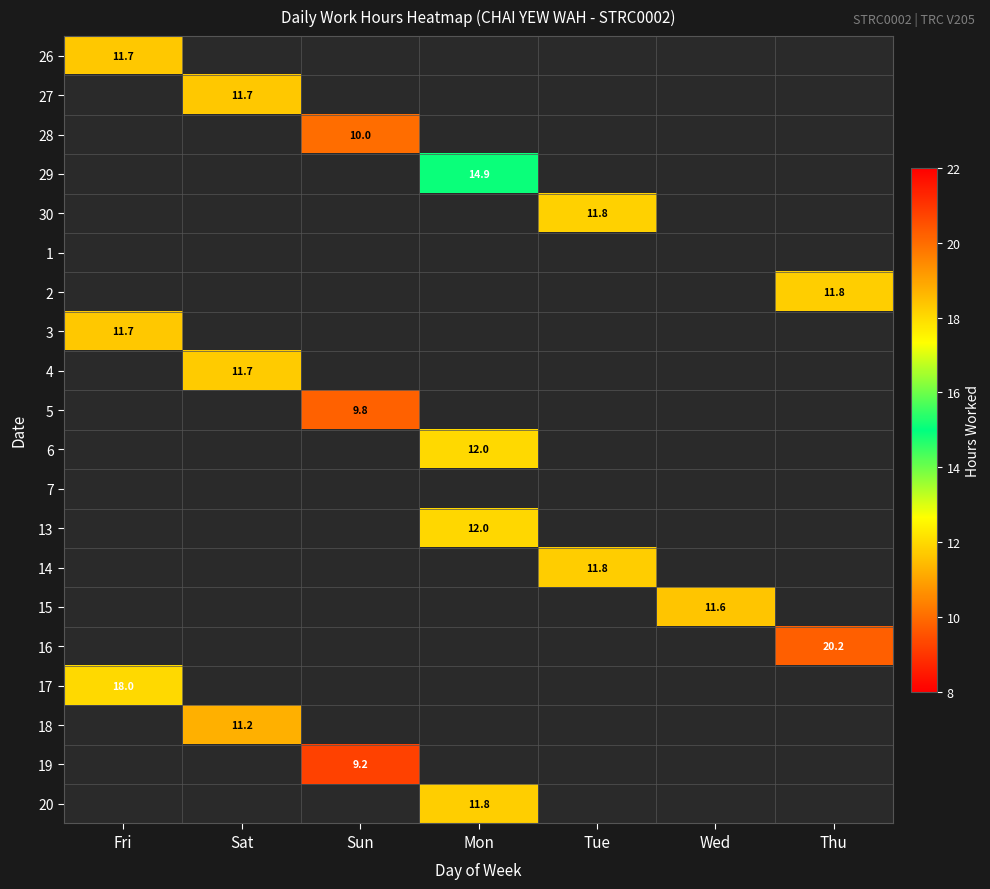

Count the number of data series in this chart.

20